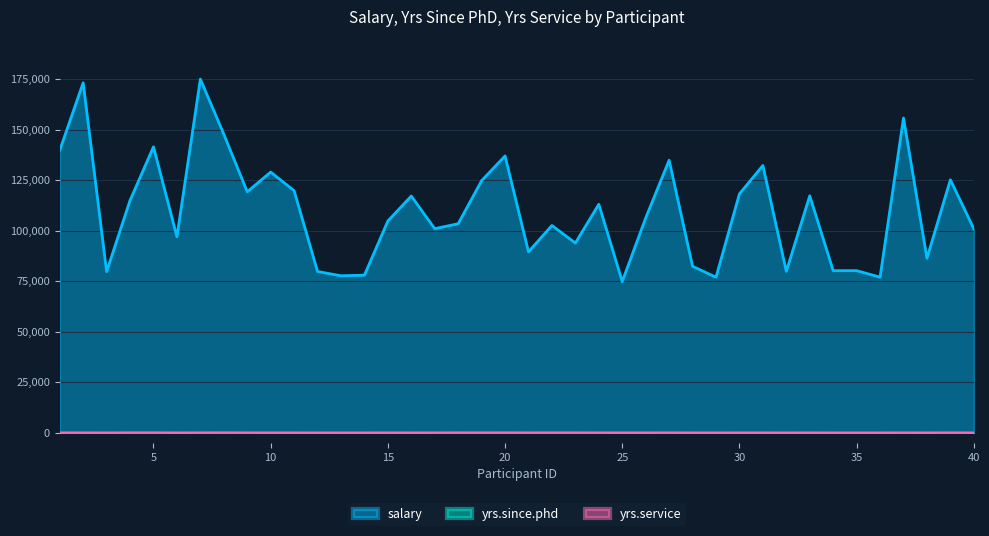

At which category does salary reach its first local peak?

2